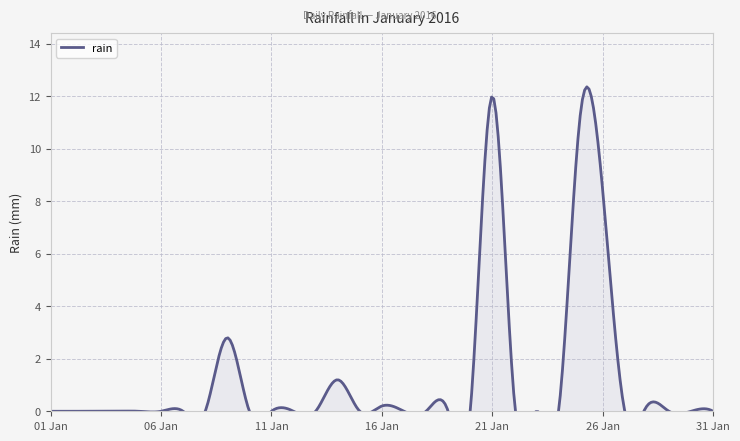

Rank the categories by value from lowest to highest.

2016-01-01, 2016-01-02, 2016-01-03, 2016-01-04, 2016-01-05, 2016-01-06, 2016-01-07, 2016-01-08, 2016-01-10, 2016-01-11, 2016-01-12, 2016-01-13, 2016-01-15, 2016-01-17, 2016-01-18, 2016-01-19, 2016-01-20, 2016-01-23, 2016-01-24, 2016-01-27, 2016-01-29, 2016-01-30, 2016-01-31, 2016-01-16, 2016-01-28, 2016-01-22, 2016-01-14, 2016-01-09, 2016-01-26, 2016-01-25, 2016-01-21